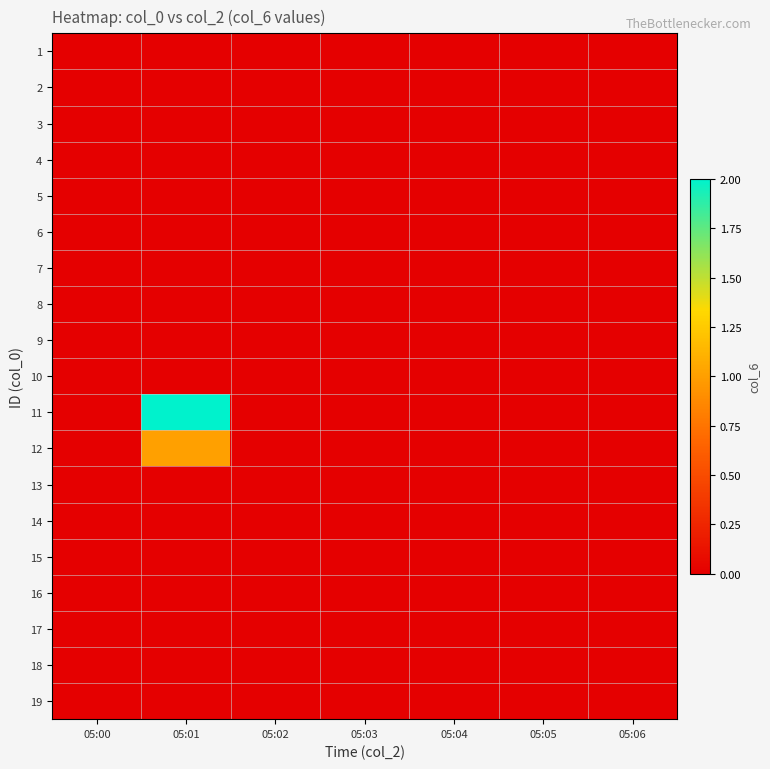

Which has a higher value, 05:05 or 05:03?

05:05